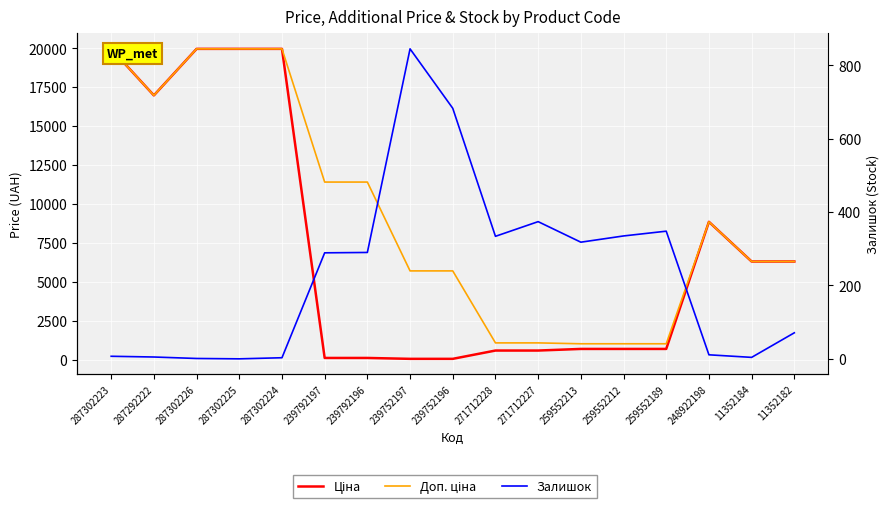

What is the average value of the Доп. ціна series?

9280.8